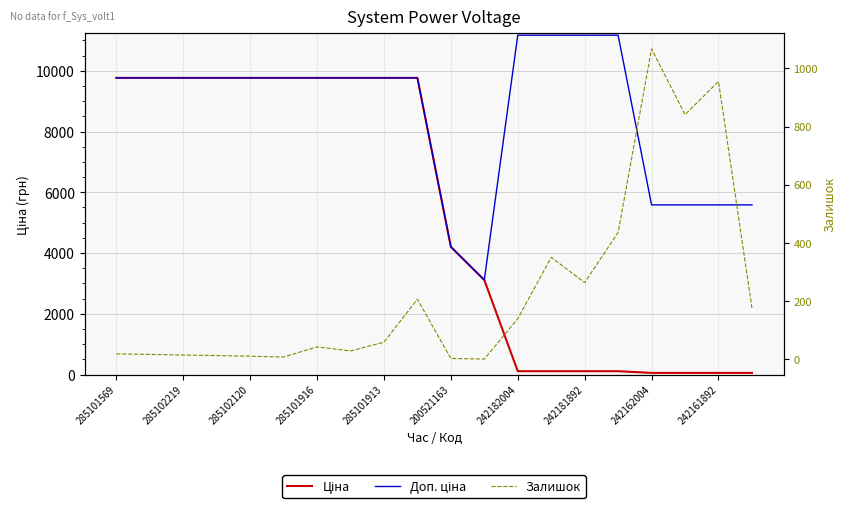

What is the value of the Ціна point at the 15th from the left?

111.7